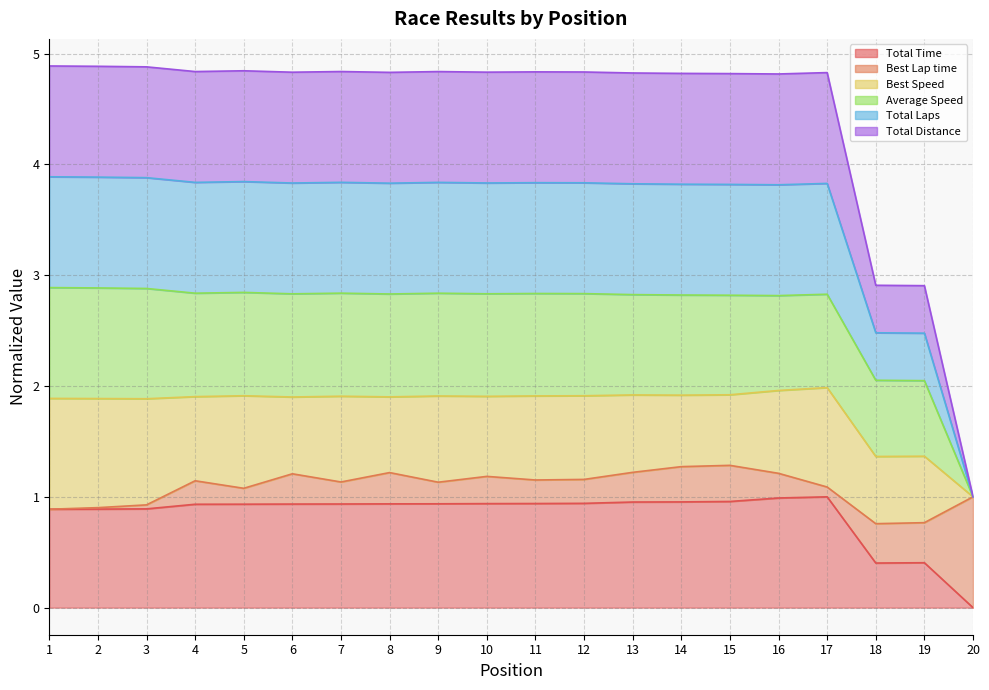

Where is Total Laps nearest to the value 2?

19